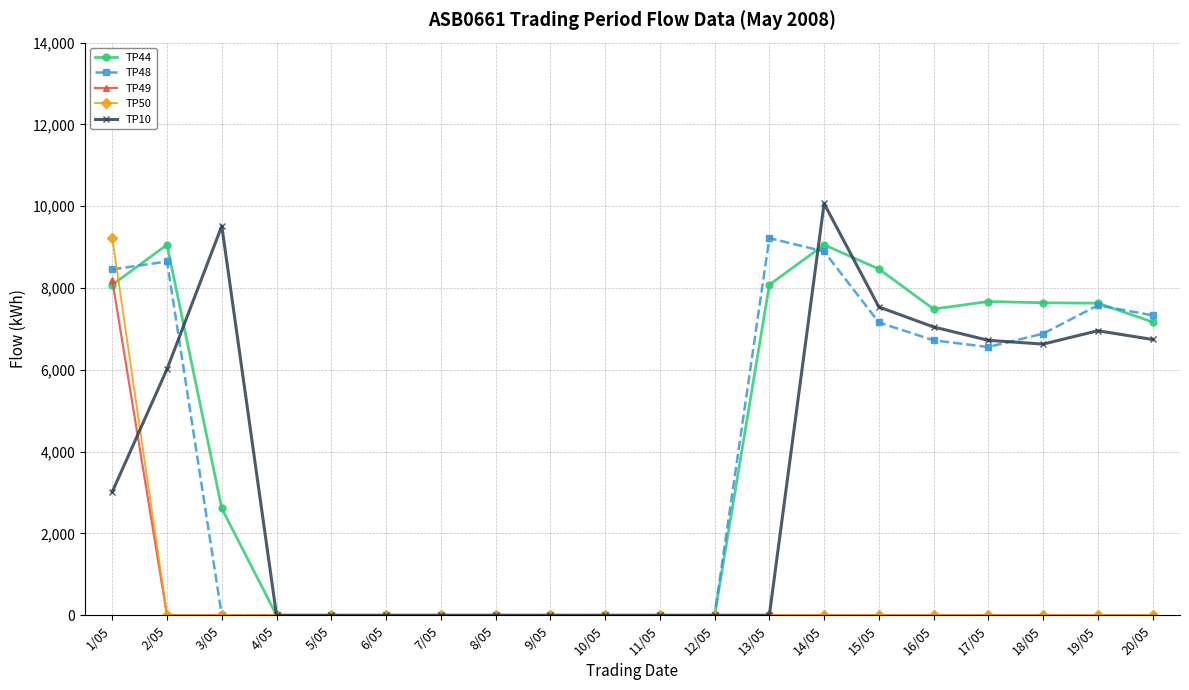

What is the label of the 3rd point from the left?

3/05